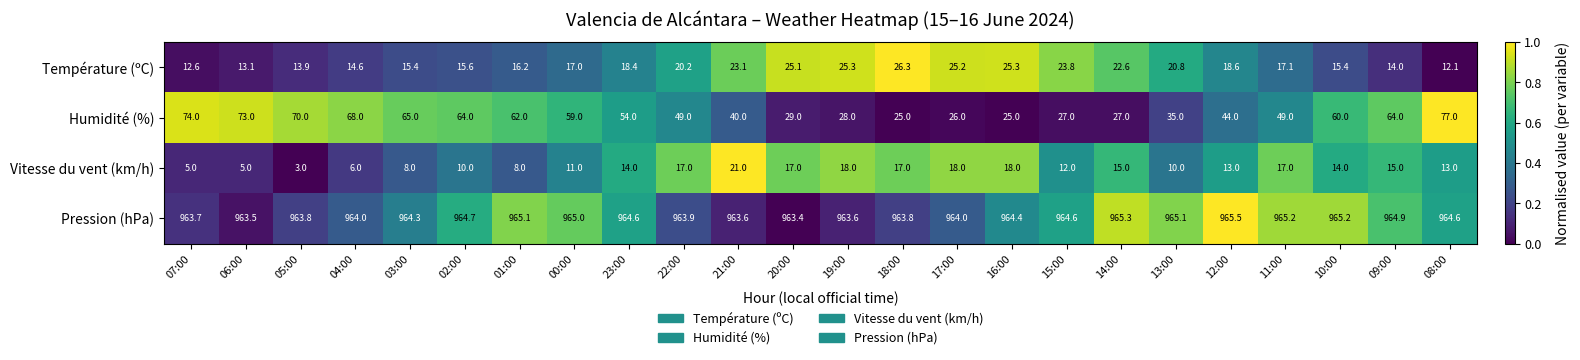

Which category has the highest value in the Température (ºC) series?

18:00